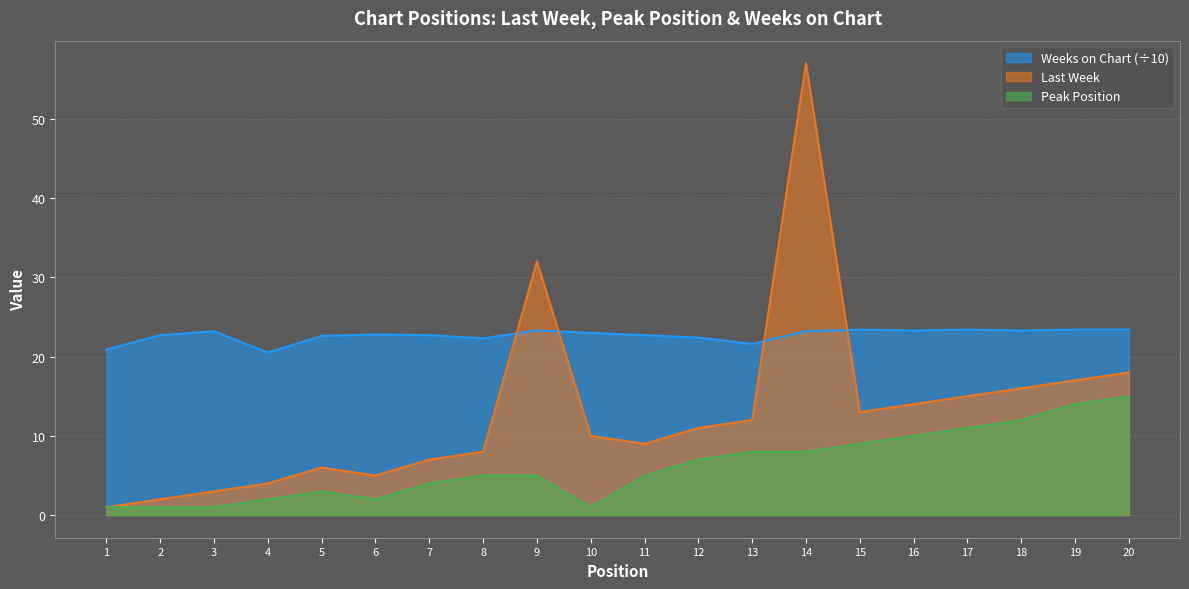

Rank the series at 15 from lowest to highest value.

Peak Position, Last Week, Weeks on Chart (÷10)